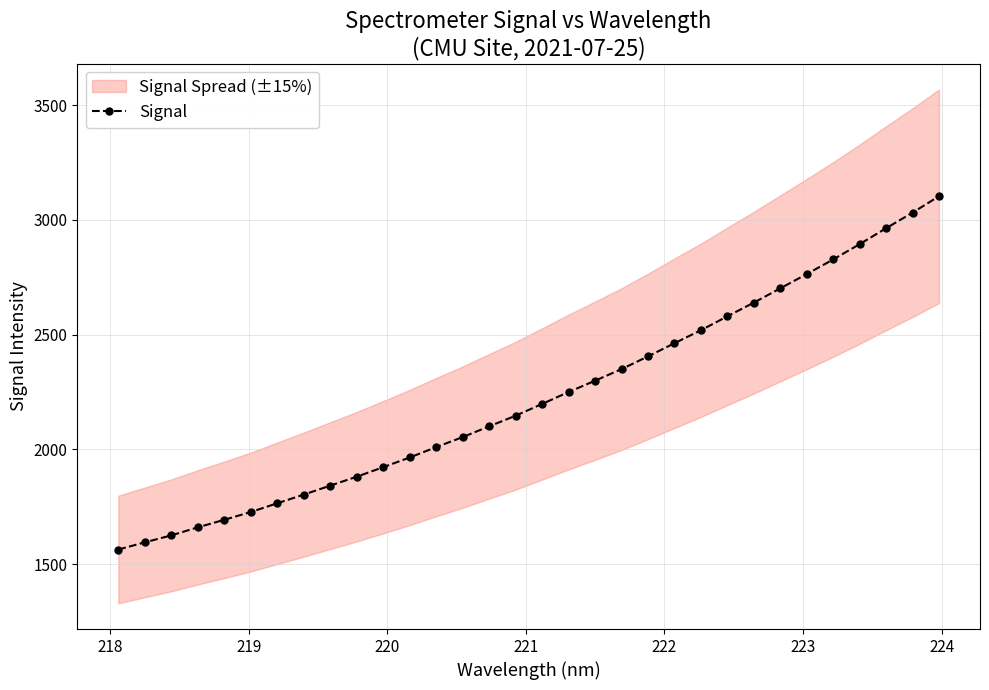

True or false: the data has more than 2 interior local peaks.

False